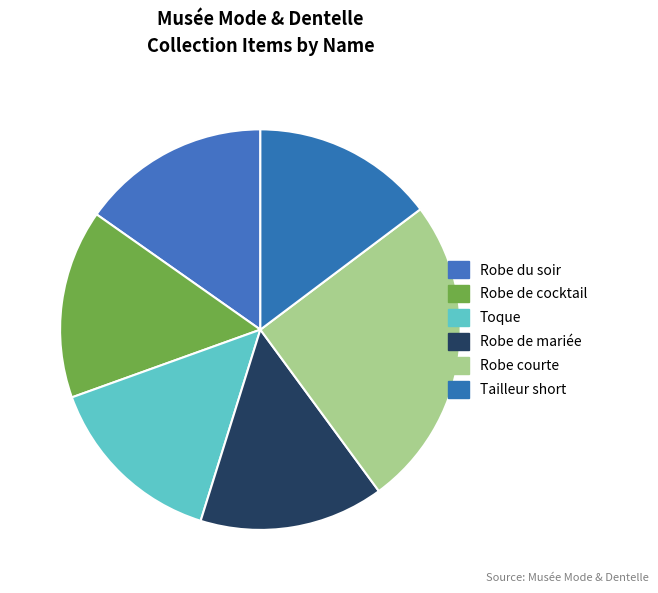

True or false: Toque accounts for 15% of the total.

True